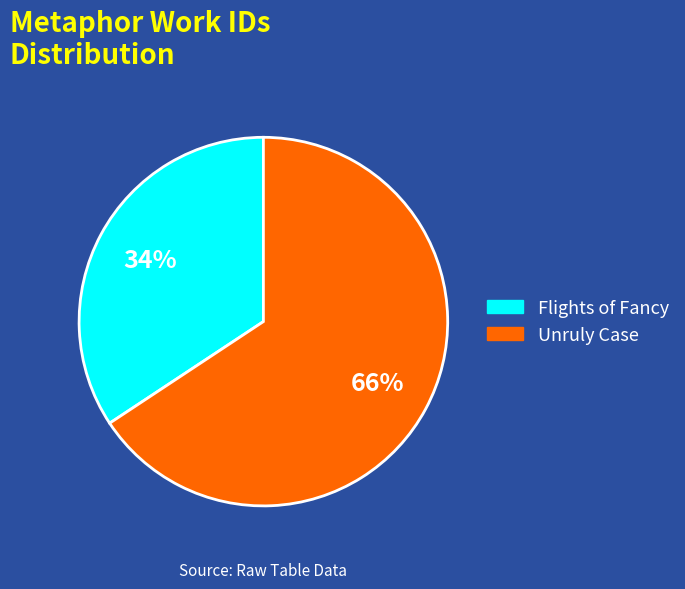

What is the majority slice?

Unruly Case